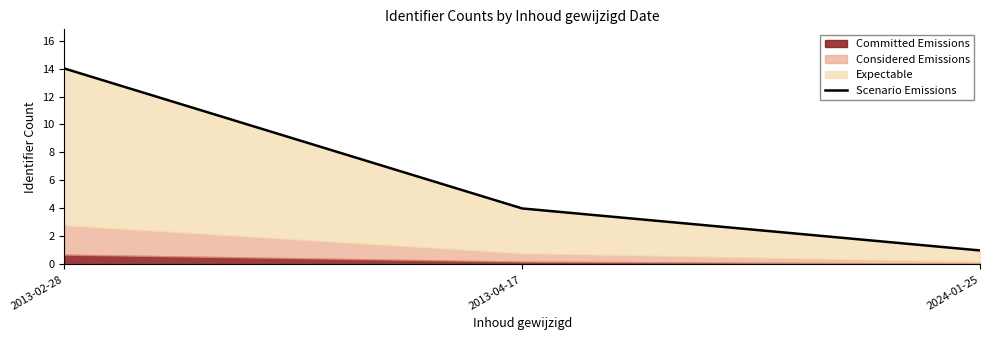

What is the ratio of the value at 2024-01-25 to the value at 2013-02-28?

0.1